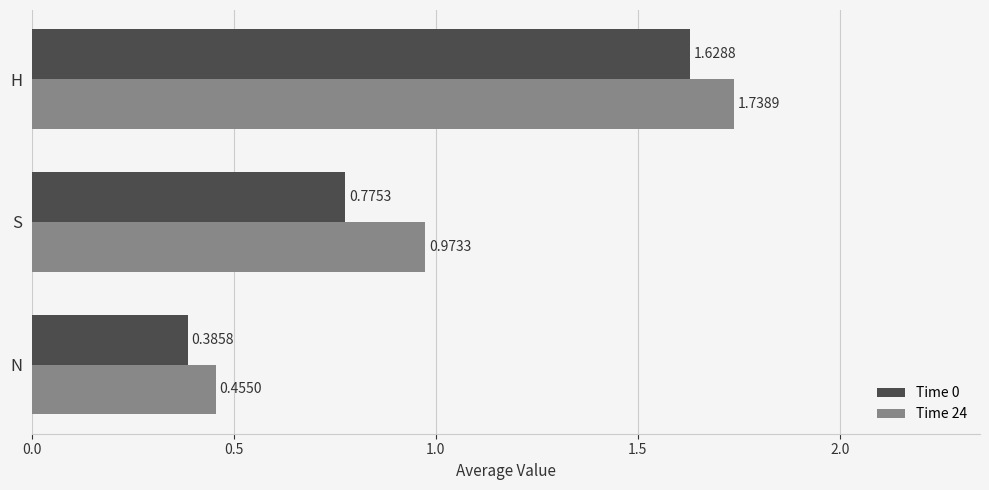

What are all the series names shown in the legend?

Time 0, Time 24